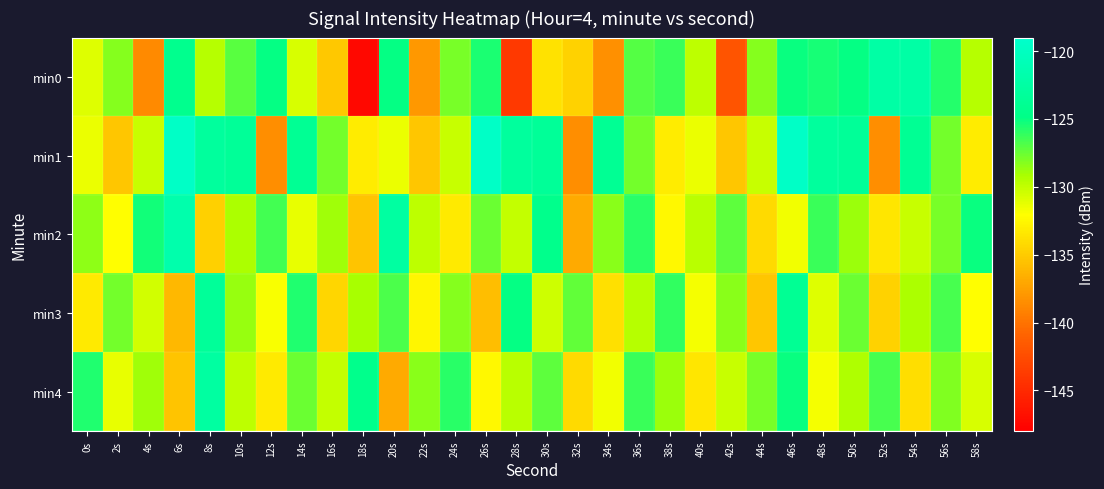

Which has a higher value, 18s or 22s?

22s